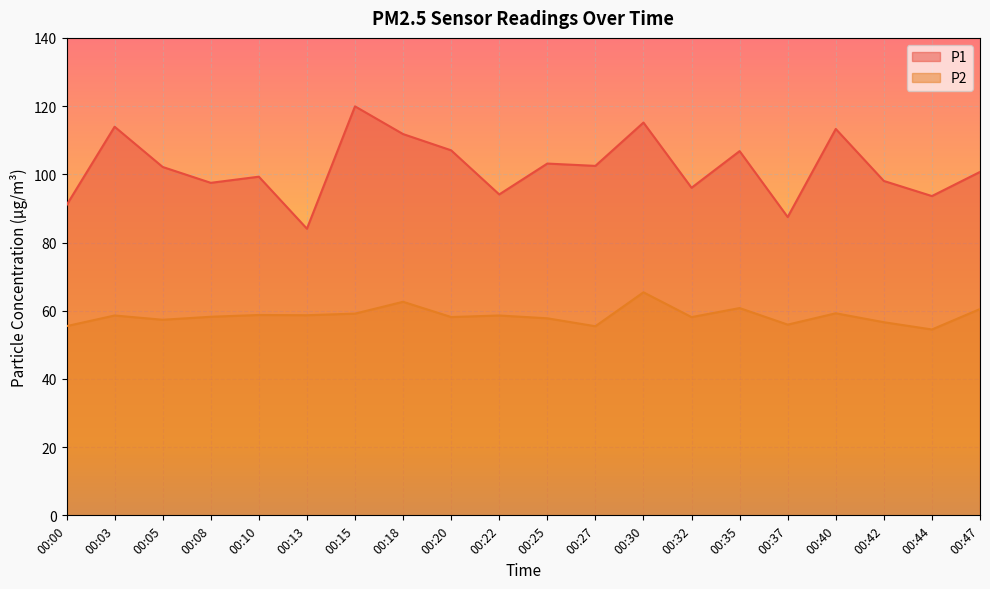

Which category has the lowest value in the P1 series?

00:13